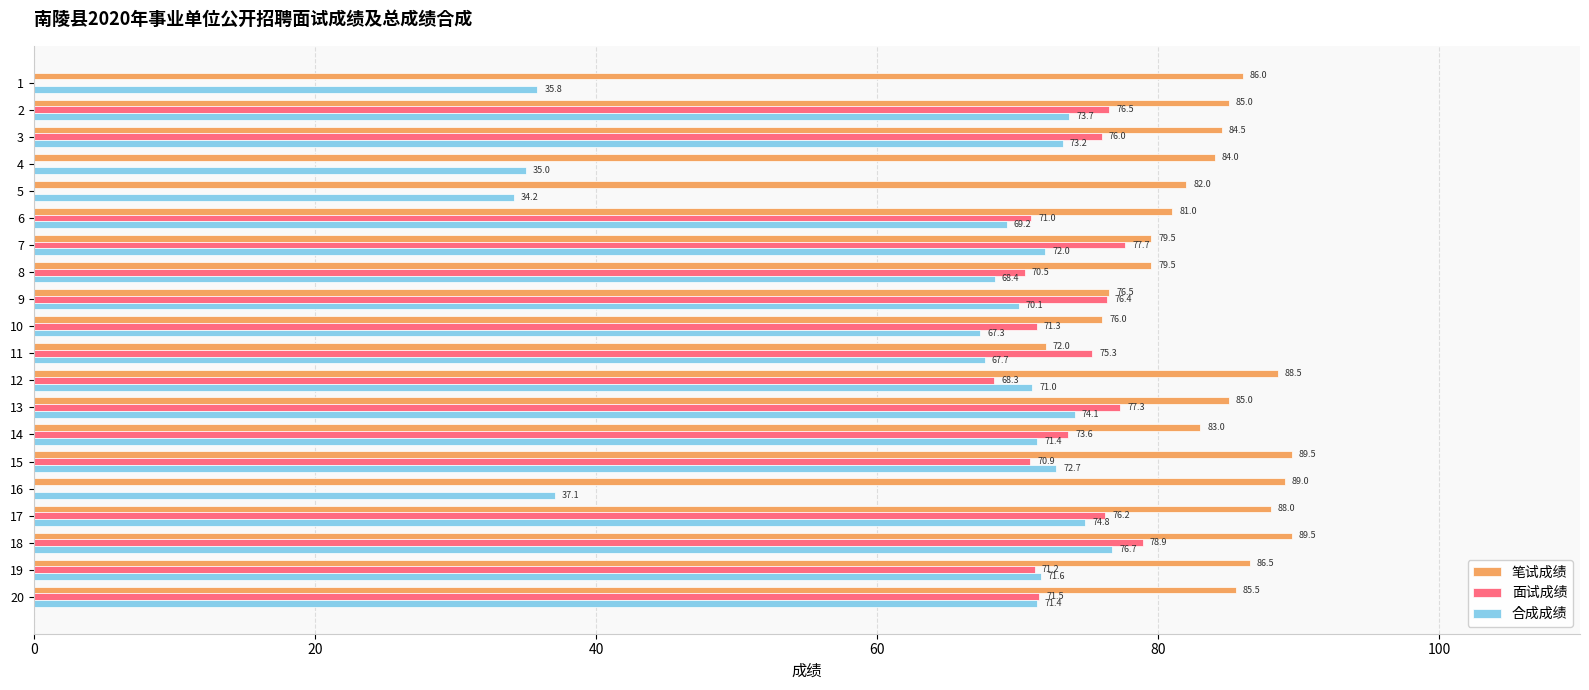

True or false: 合成成绩 has a value of 25.9 at 16.

False